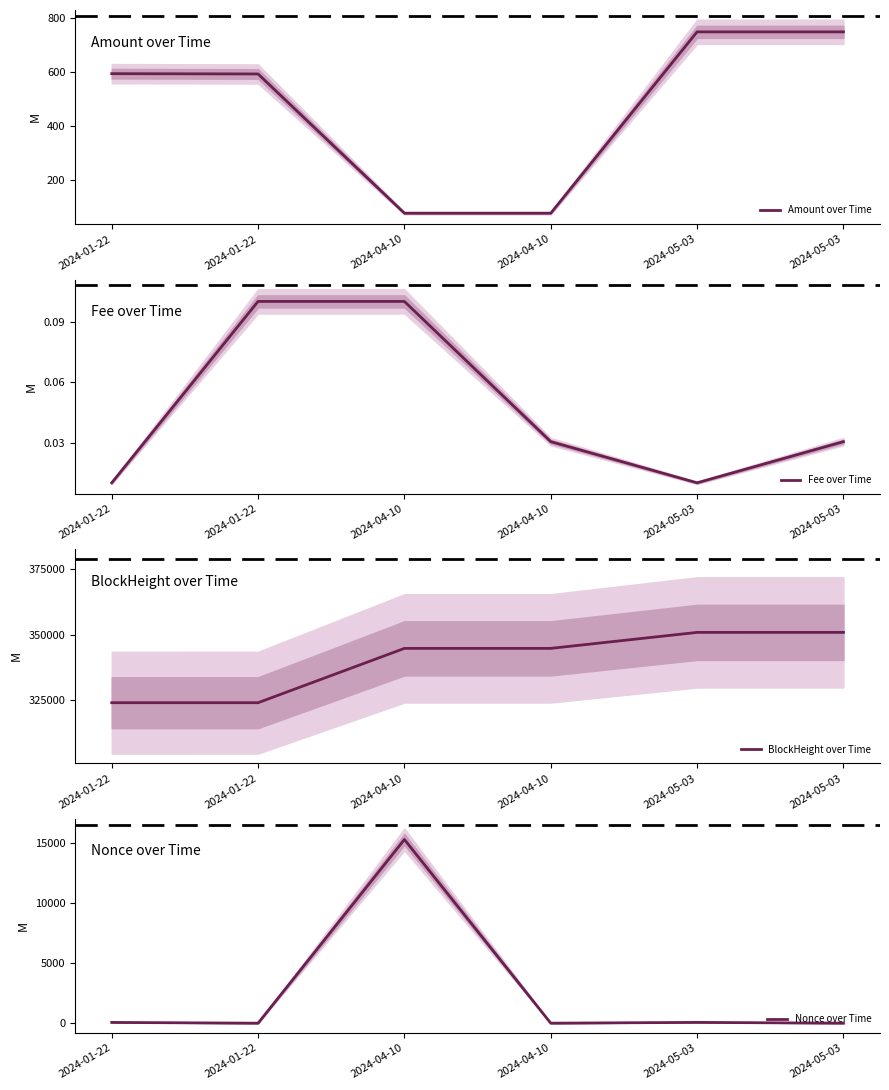

The Nonce over Time series shows 5664.9 at 2024-01-22. True or false?

False